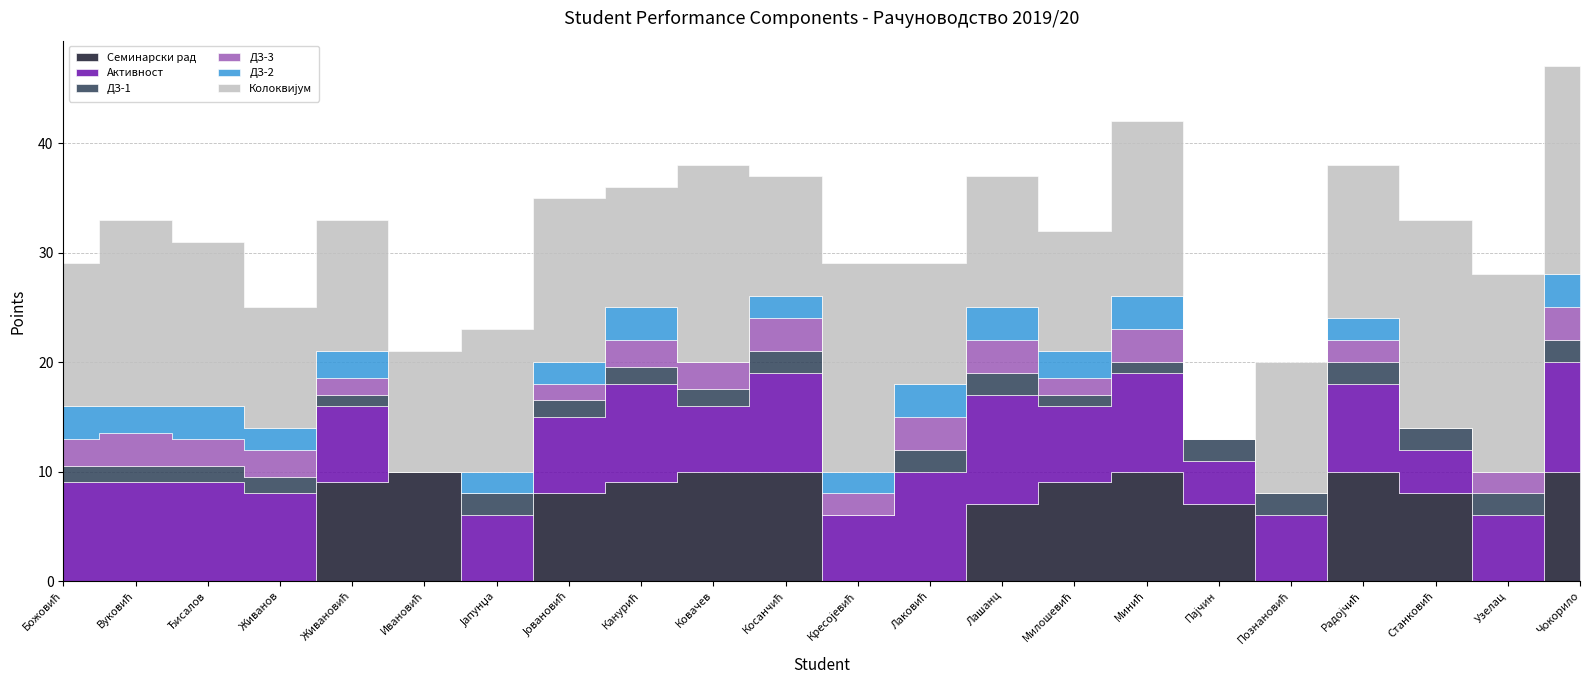

List the series in order of their peak value, highest first.

Колоквијум, Семинарски рад, Активност, ДЗ-3, ДЗ-2, ДЗ-1